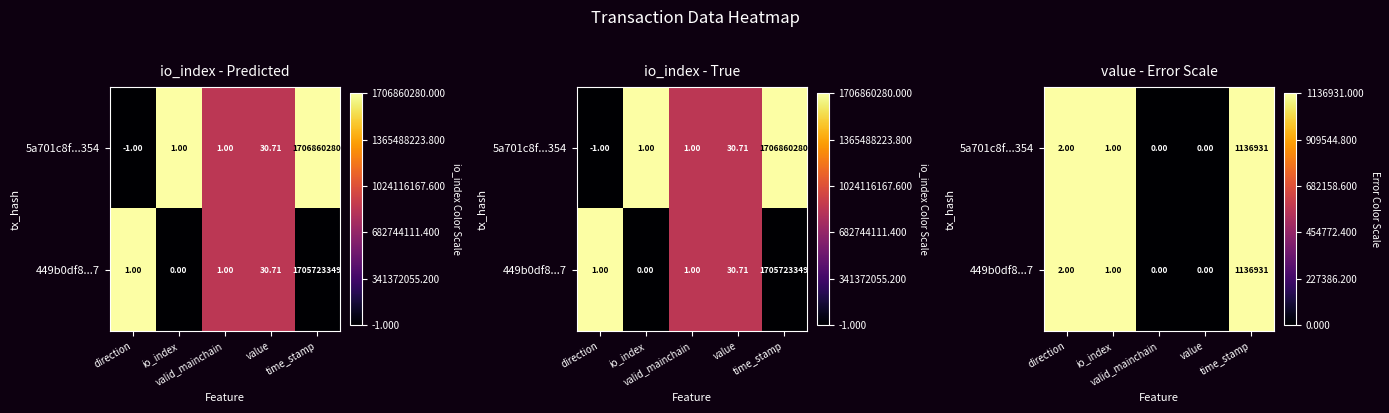

At how many categories does at least one series exceed 0?

3